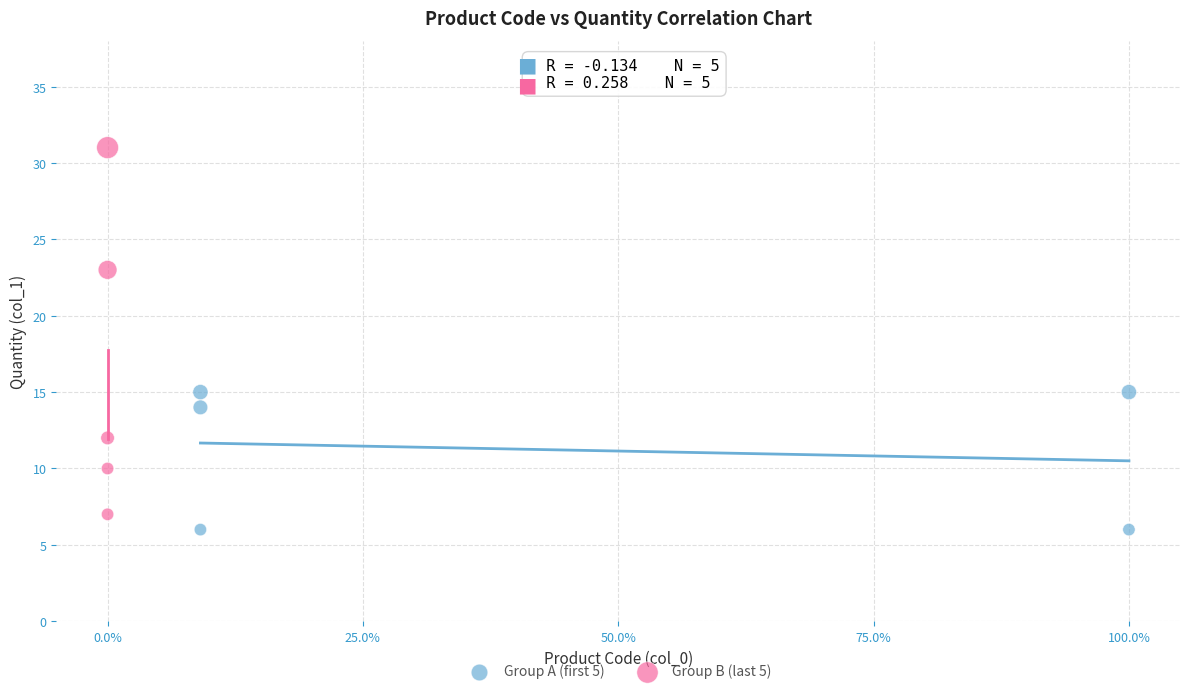

Which series reaches the minimum Y coordinate?

Group A (first 5)